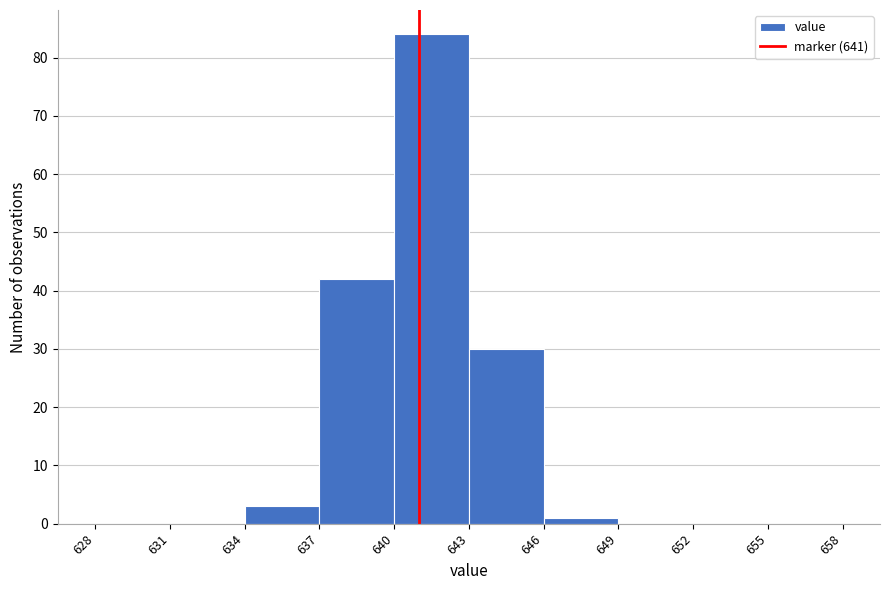

Reading left to right, list every bar in this chart as the range it spans on the x-axis followed by its height. The values are not printed on the chart, so give them approximately, as read against the axis.

628 to 631: 0
631 to 634: 0
634 to 637: 3
637 to 640: 42
640 to 643: 84
643 to 646: 30
646 to 649: 1
649 to 652: 0
652 to 655: 0
655 to 658: 0